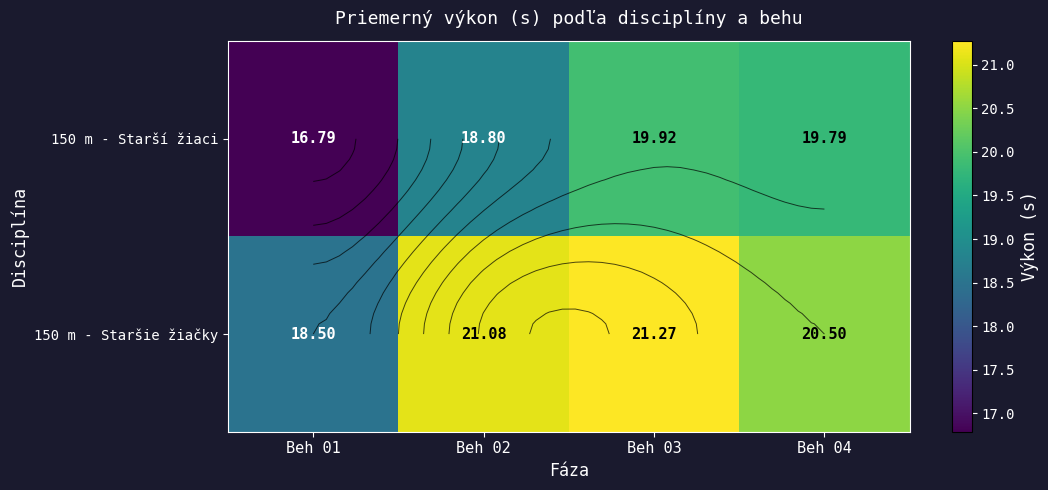

Rank the series at Beh 04 from lowest to highest value.

150 m - Starší žiaci, 150 m - Staršie žiačky